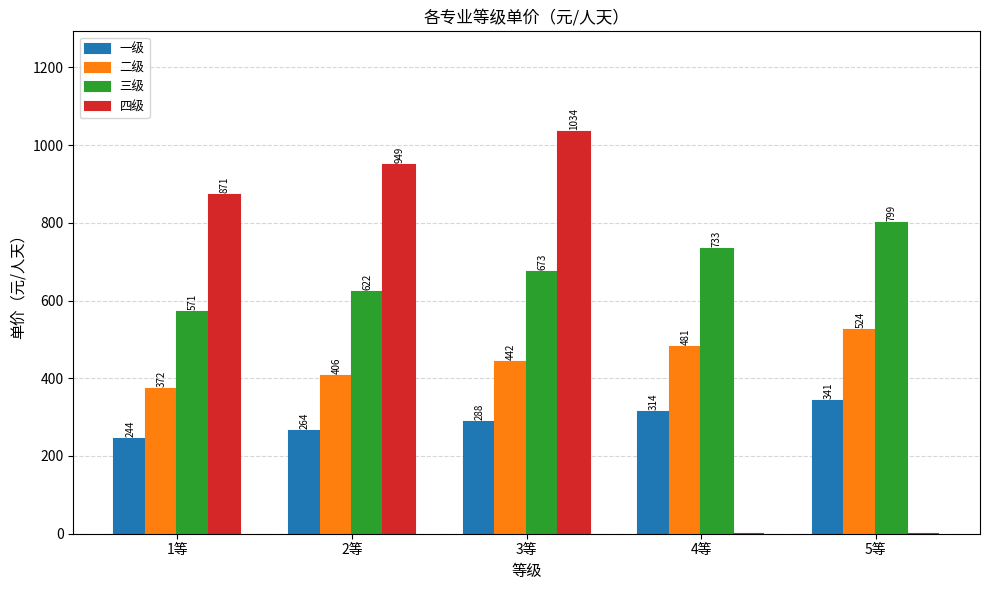

Which series has the largest total across all categories?

三级